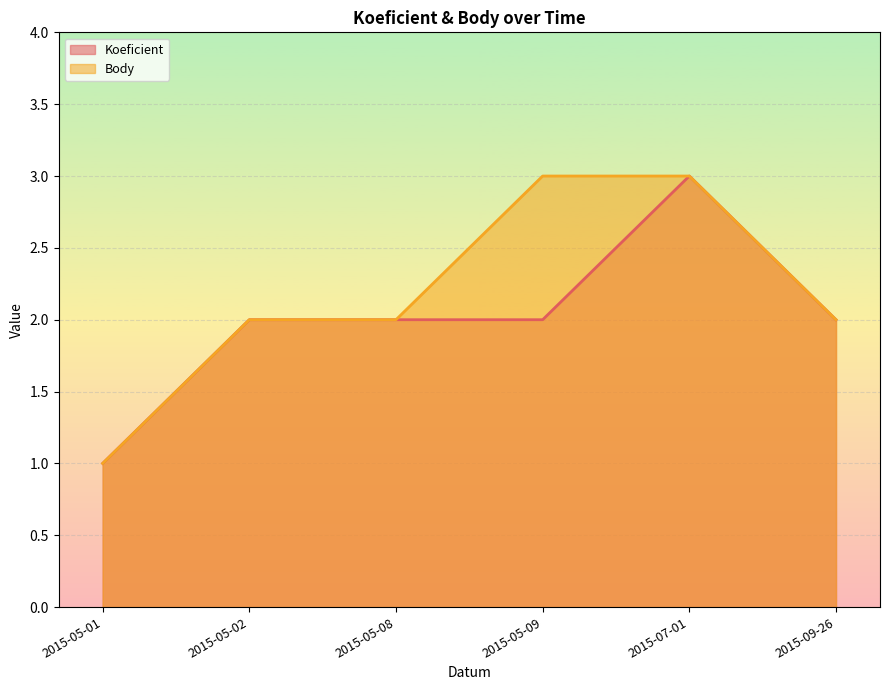

Reading right to left, list all the values displayed in this chart.

Koeficient: 2	3	2	2	2	1
Body: 2	3	3	2	2	1